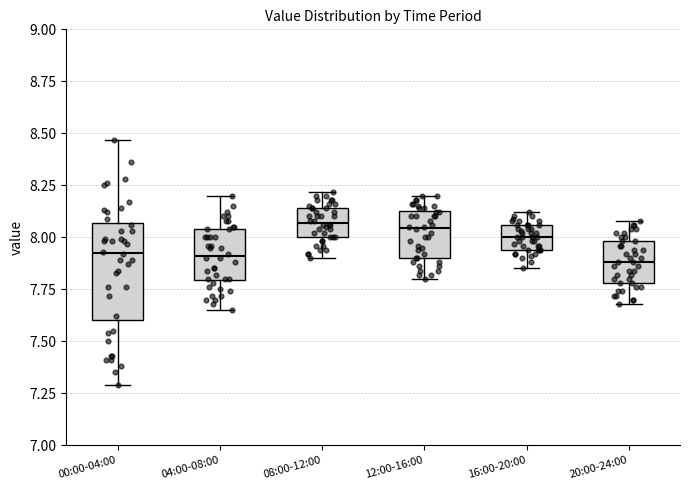

Reading left to right, transcribe this box plot: for each box, give where its median line is, the range the box spans, and where its two whiskers end, as read against the y-axis. The values are not printed on the chart, so give them approximately, as read against the axis.

00:00-04:00: median 7.95, box 7.60 to 8.05, whiskers 7.30 to 8.45
04:00-08:00: median 7.90, box 7.80 to 8.05, whiskers 7.65 to 8.20
08:00-12:00: median 8.05, box 8.00 to 8.15, whiskers 7.90 to 8.20
12:00-16:00: median 8.05, box 7.90 to 8.15, whiskers 7.80 to 8.20
16:00-20:00: median 8.00, box 7.95 to 8.05, whiskers 7.85 to 8.10
20:00-24:00: median 7.90, box 7.80 to 8.00, whiskers 7.70 to 8.10